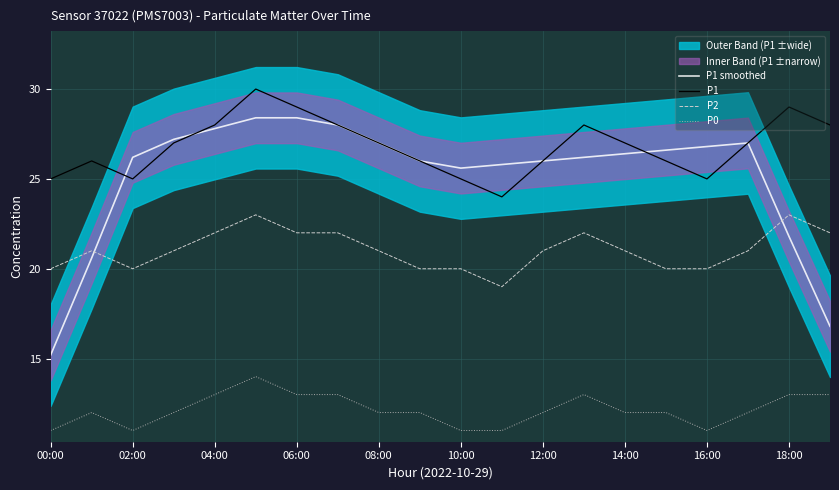

True or false: P0 and P1 intersect in this chart.

False